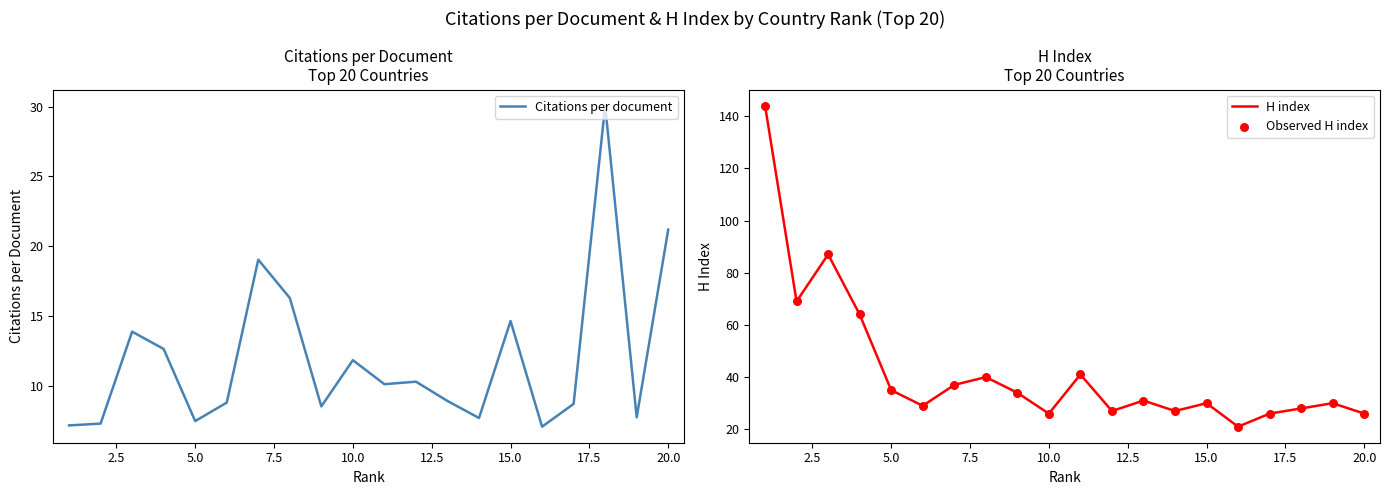

Which series has the largest total across all categories?

H index